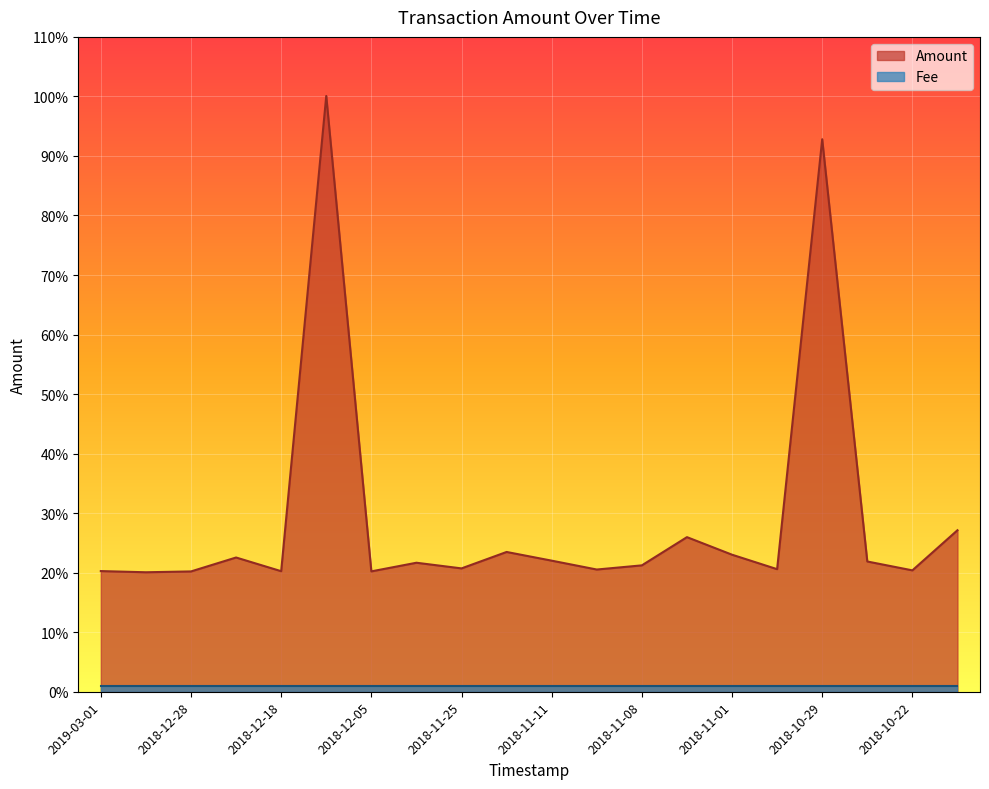

Which label corresponds to the smallest value in the chart?

2019-02-05